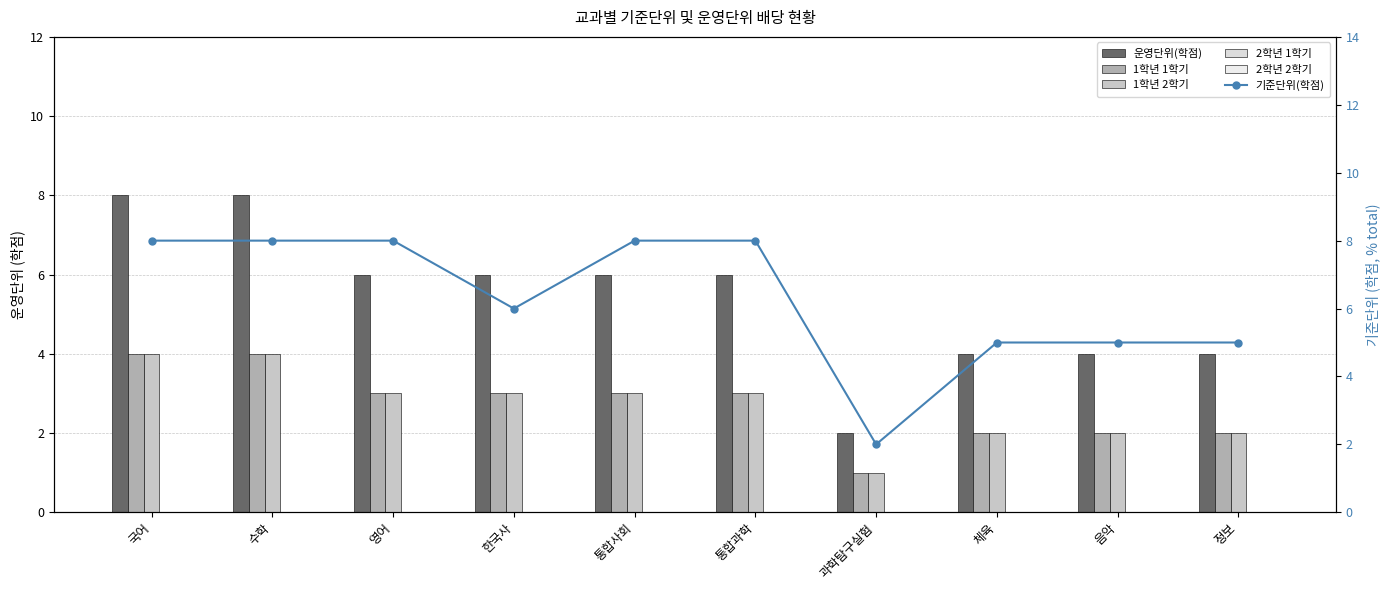

Which series has the largest total across all categories?

기준단위(학점)